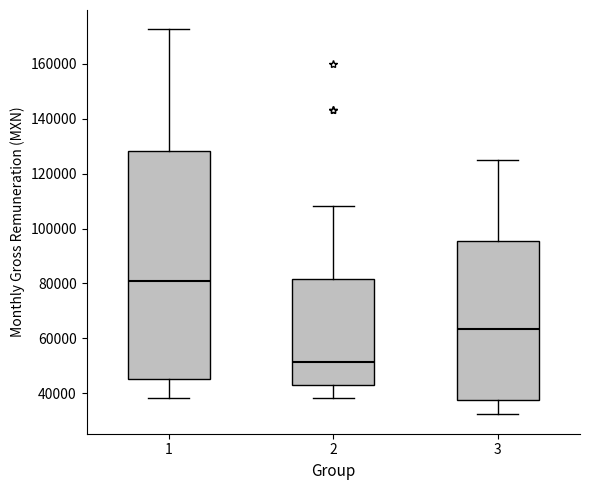

Reading left to right, read every box against the y-axis: the position of its median line, the range the box covers, and the ends of its whiskers. The values are not printed on the chart, so give them approximately, as read against the axis.

1: median 82000, box 46000 to 128000, whiskers 38000 to 172000
2: median 52000, box 44000 to 82000, whiskers 38000 to 108000
3: median 64000, box 38000 to 96000, whiskers 32000 to 124000